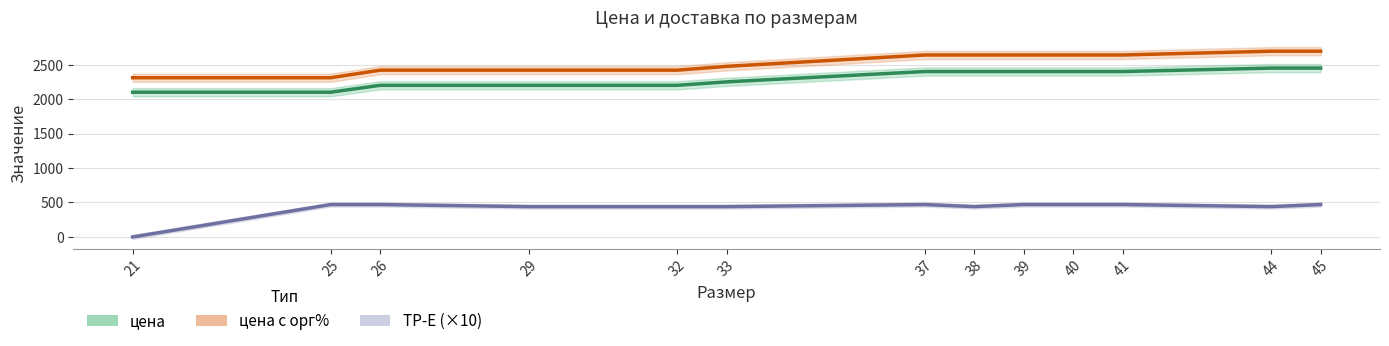

Which category has the highest value across all series?

44